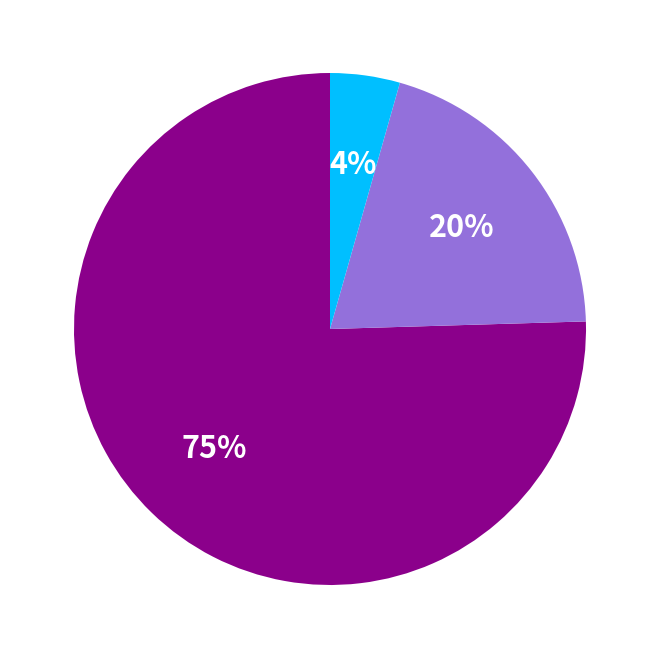

To the nearest percent, what is the average slice percentage?

33%